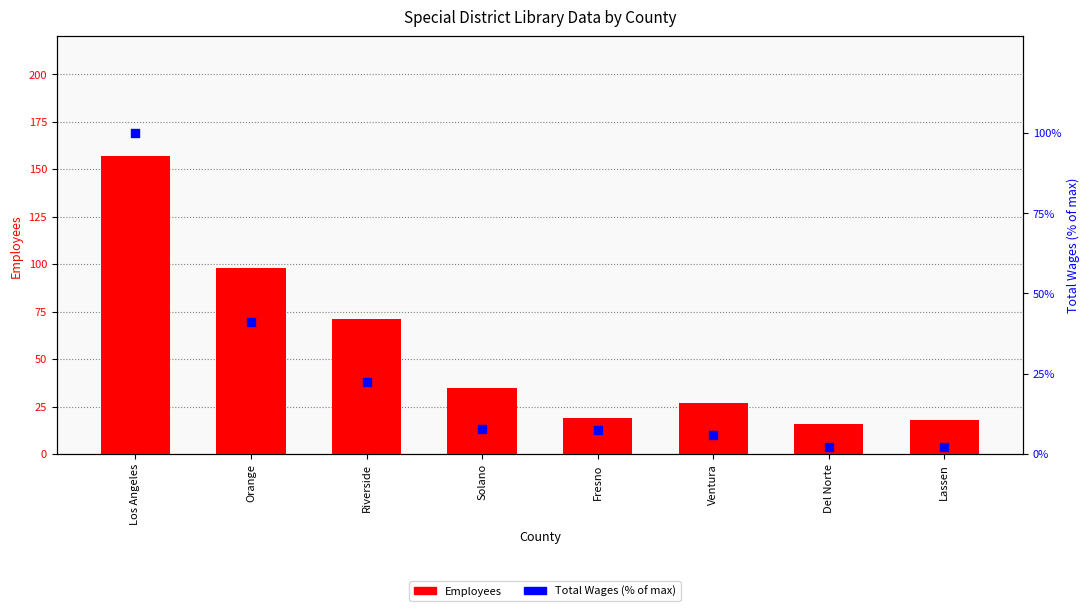

Is the value of Total Wages (% of max) at Lassen greater than the value of Employees at Riverside?

No